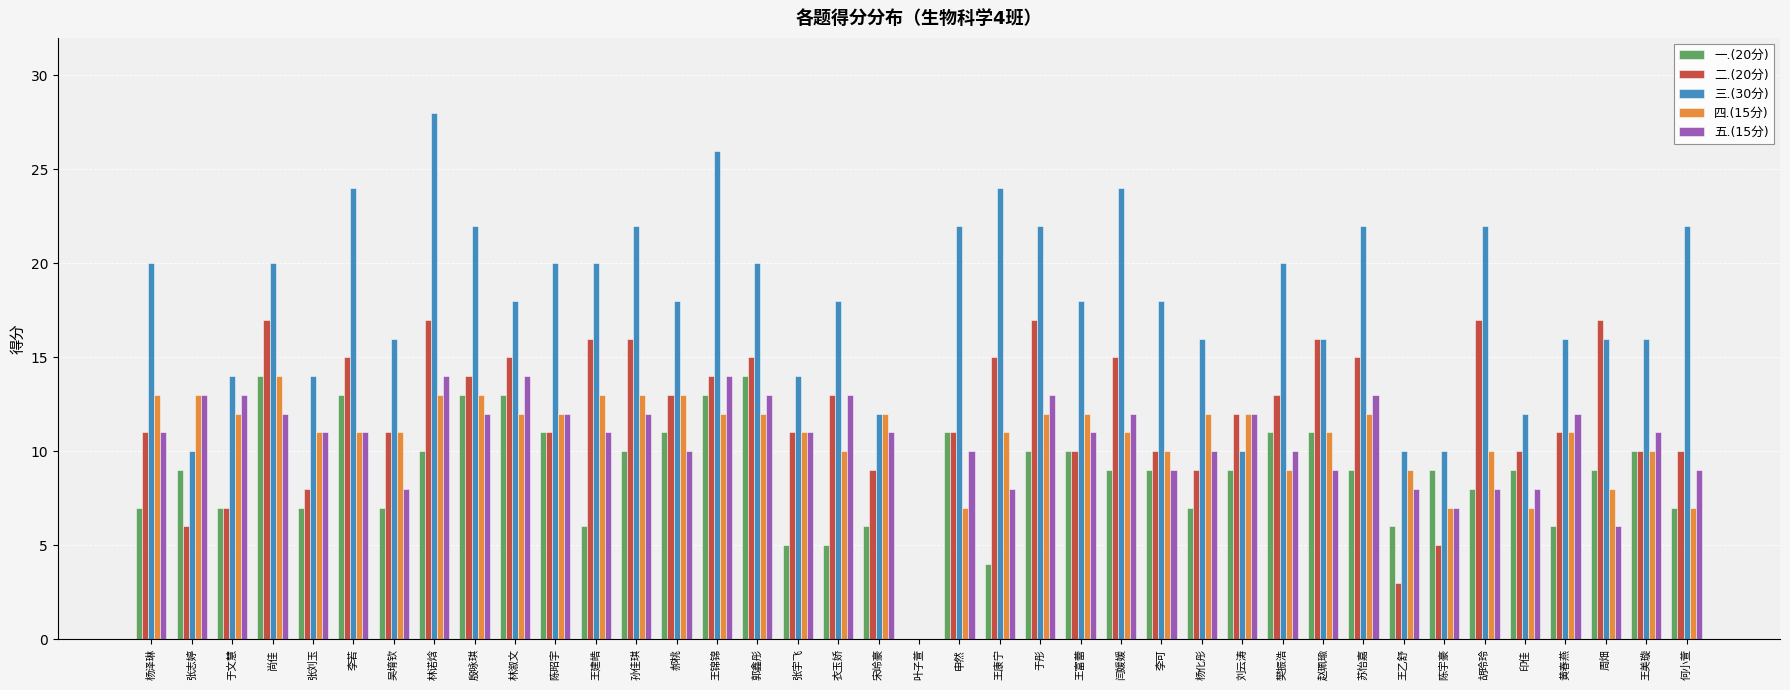

Does the chart contain stacked bars?

No